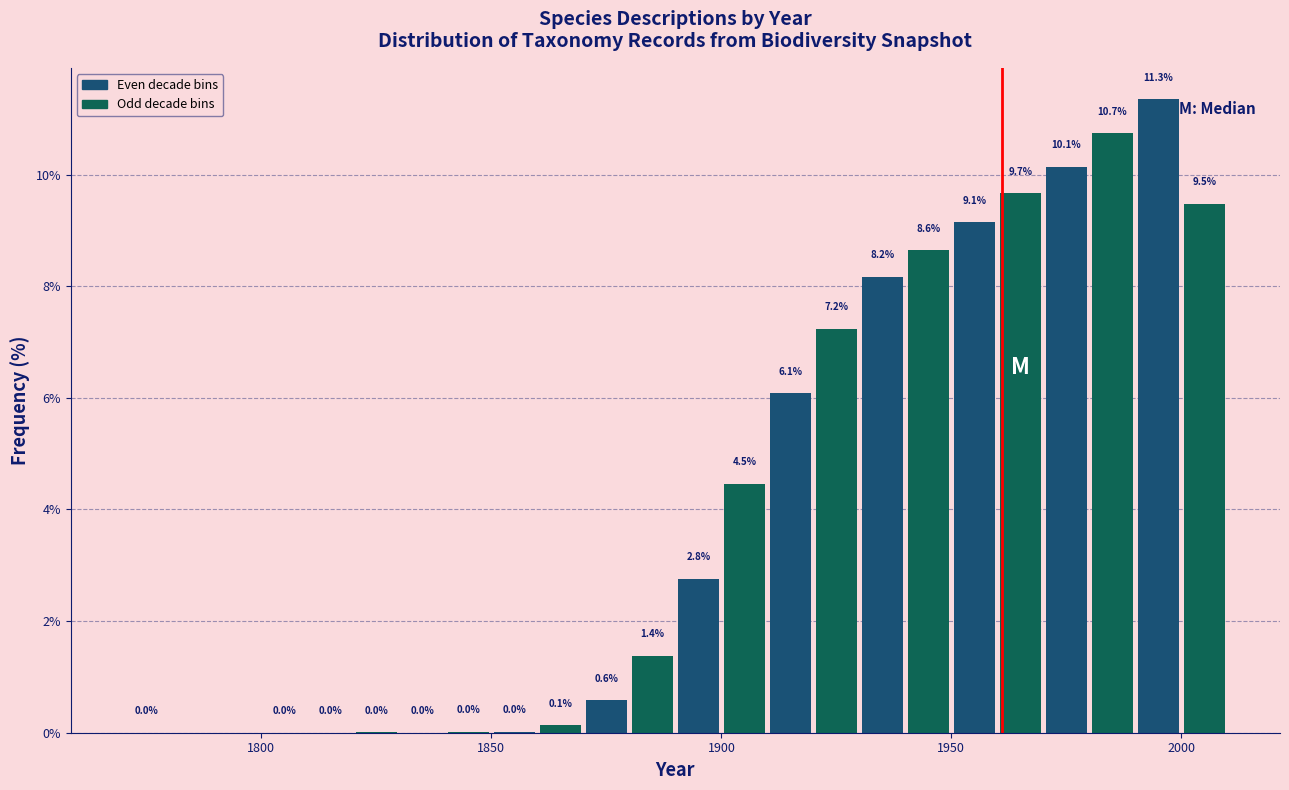

Read against the x-axis, roughly where is the centre of the tallest bar?

1995